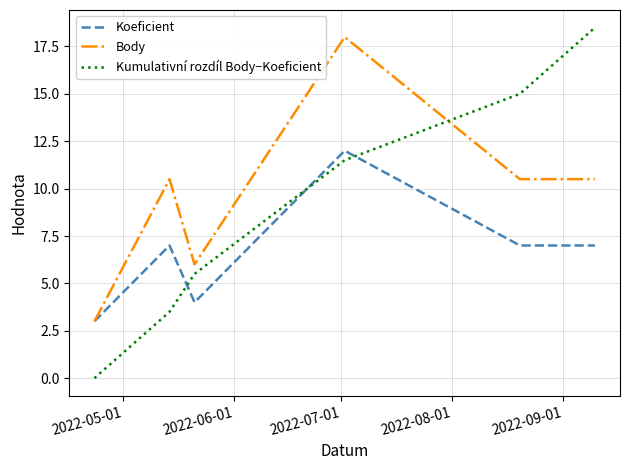

Count the number of data series in this chart.

3